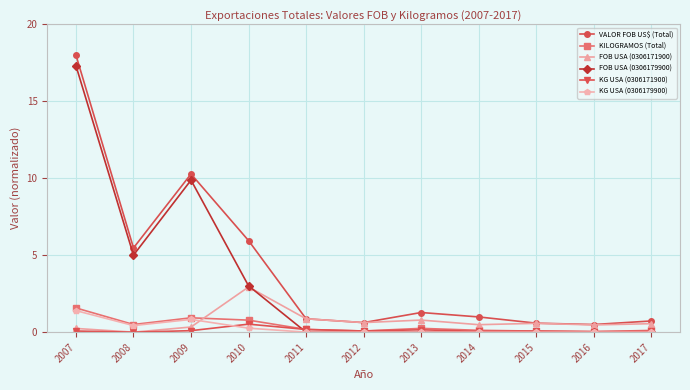

Count the number of categories in the chart.

11